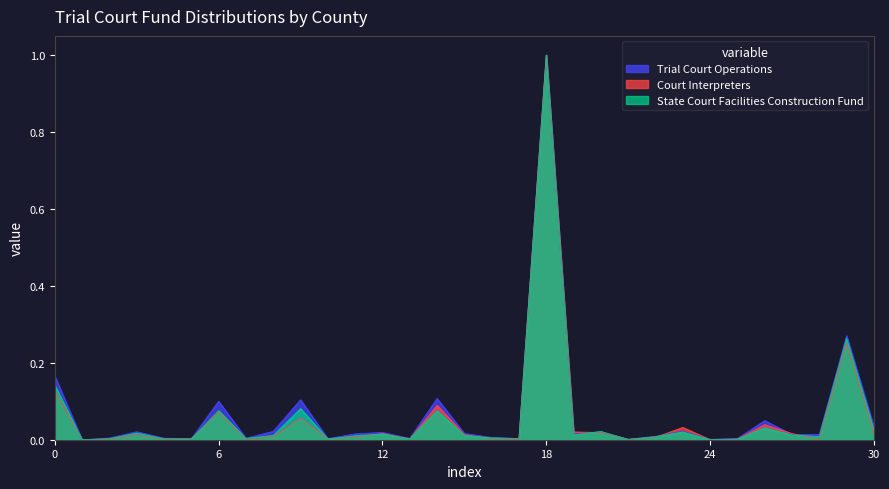

In Court Interpreters, how many points are lower than both neighbors (excluding endpoints)?

9